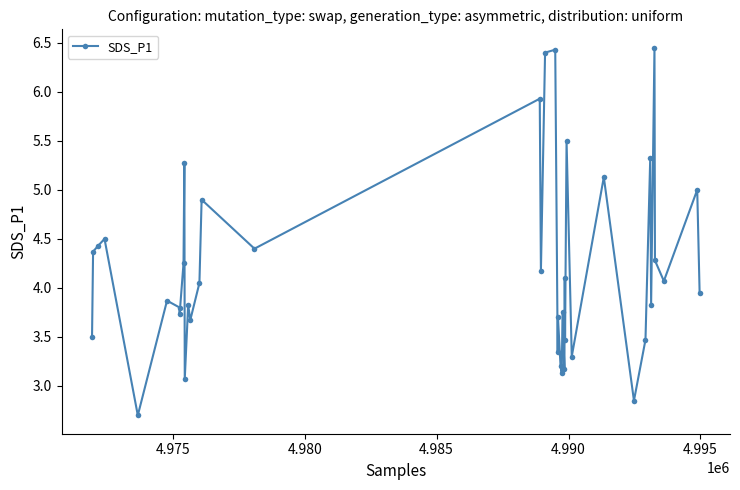

What is the minimum value shown in the chart?

2.7